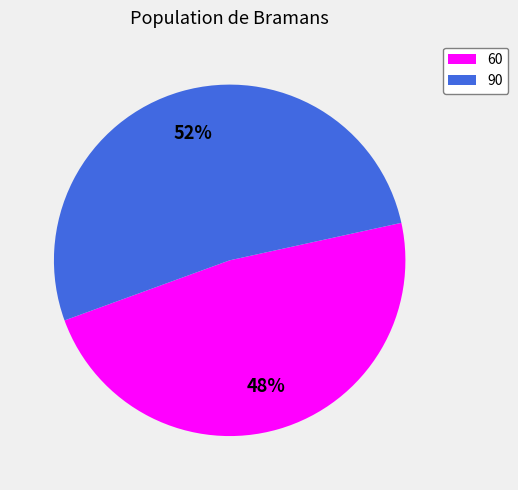

Which has a higher value, 60 or 90?

90